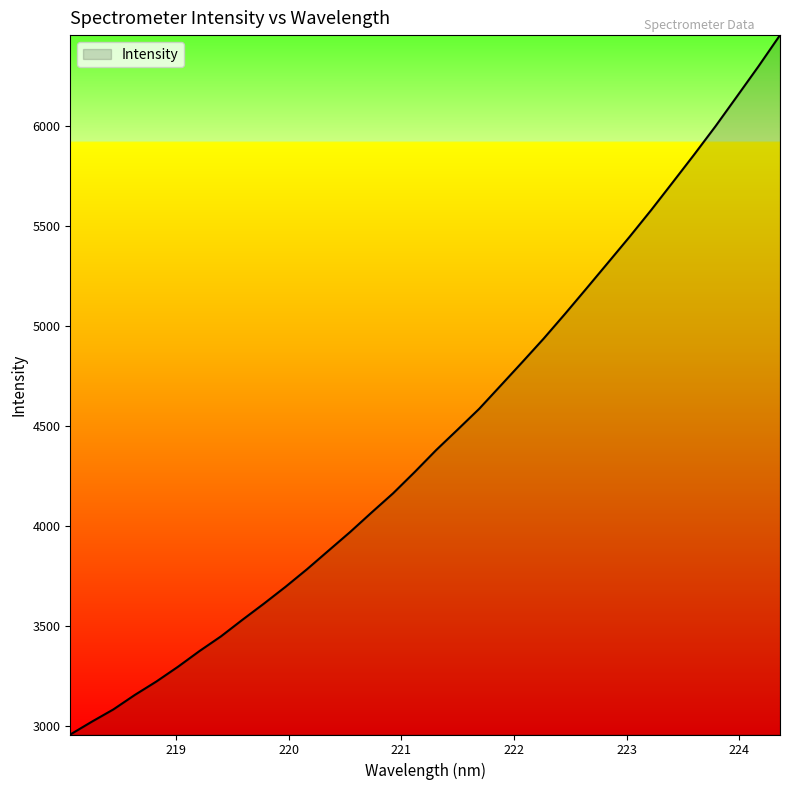

How many distinct data groups are displayed?

1